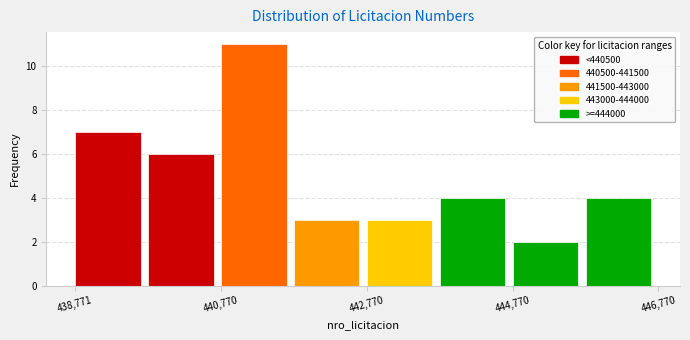

Reading left to right, transcribe this chart: for each bar, give the range it covers on the x-axis and its height. Neither the bar edges nor the heights are printed on the chart, so give them approximately, as read against the axes.

438800 to 439800: 7
439800 to 440800: 6
440800 to 441800: 11
441800 to 442800: 3
442800 to 443800: 3
443800 to 444800: 4
444800 to 445800: 2
445800 to 446800: 4